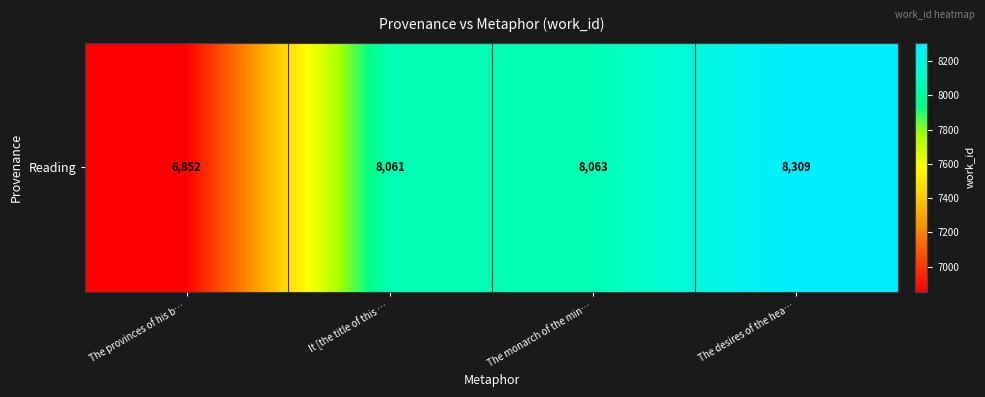

How many data points are less than 8063?

2